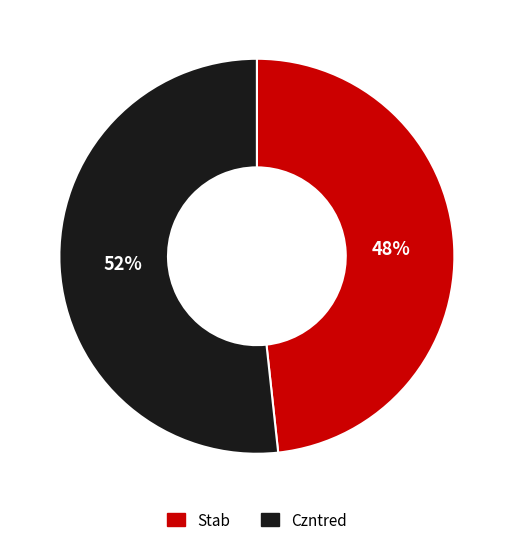

Which has a higher value, Czntred or Stab?

Czntred